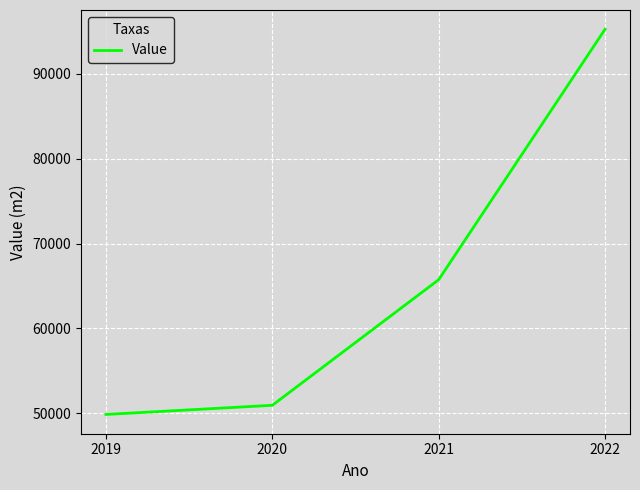

What is the approximate value at 2022?

95254